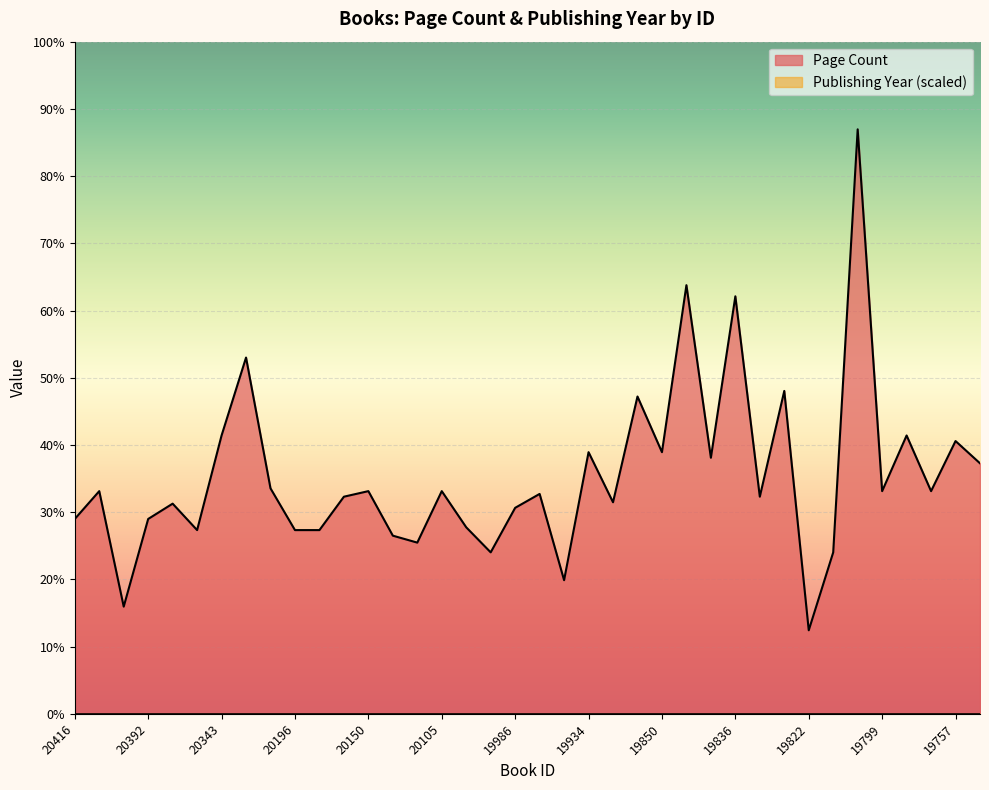

Reading left to right, what are all the values shown in this chart?

20416=280	20412=320	20408=154	20392=280	20388=302	20372=264	20343=400	20255=512	20230=324	20196=264	20157=264	20154=312	20150=320	20116=256	20110=246	20105=320	20095=268	20024=232	19986=296	19975=316	19936=192	19934=376	19907=304	19878=456	19850=376	19849=616	19843=368	19836=600	19827=312	19826=464	19822=120	19814=232	19802=840	19799=320	19783=400	19768=320	19757=392	19750=360